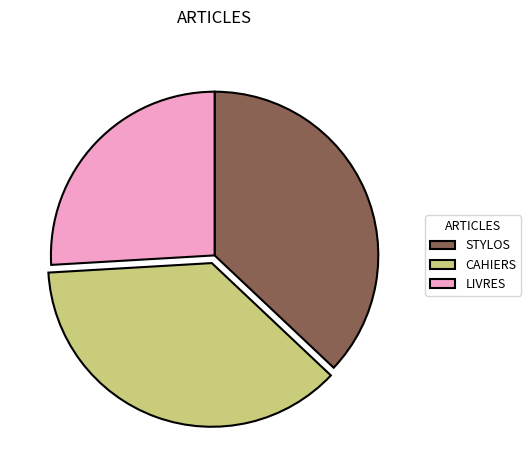

What is the smallest slice in the pie chart?

LIVRES